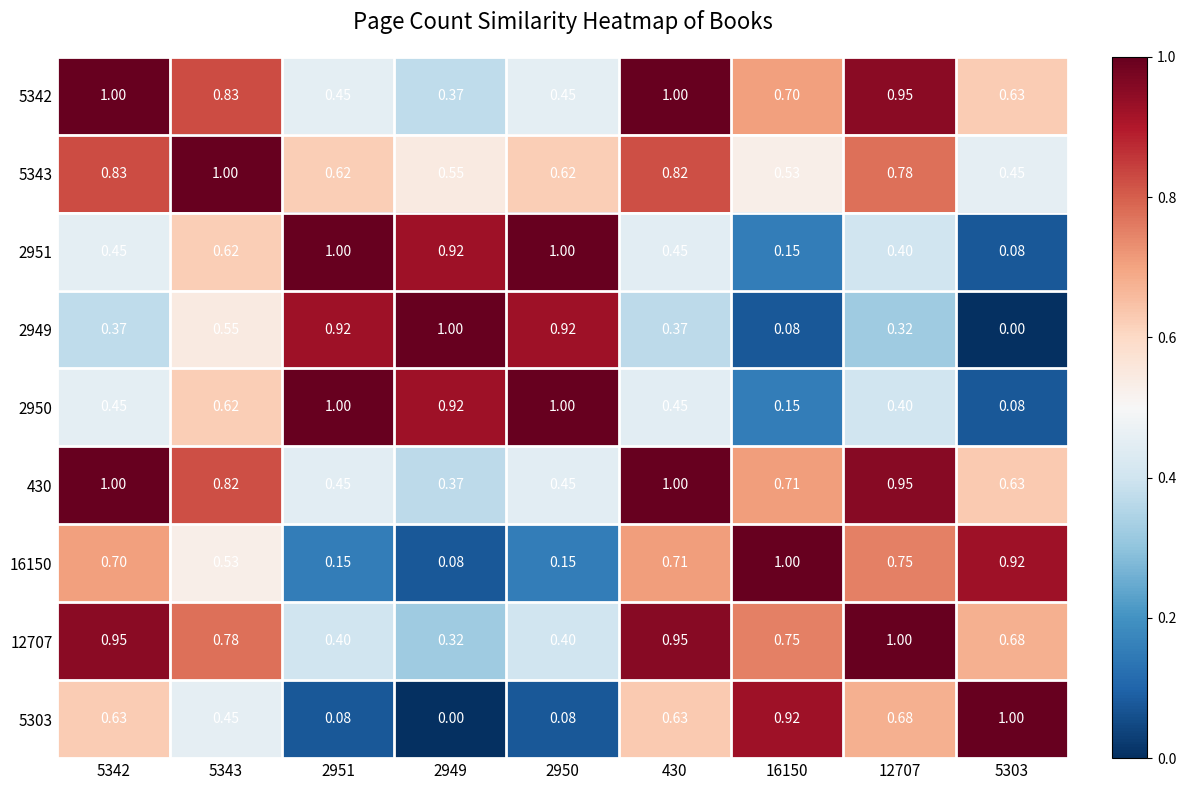

What is the greatest value displayed?

1.0